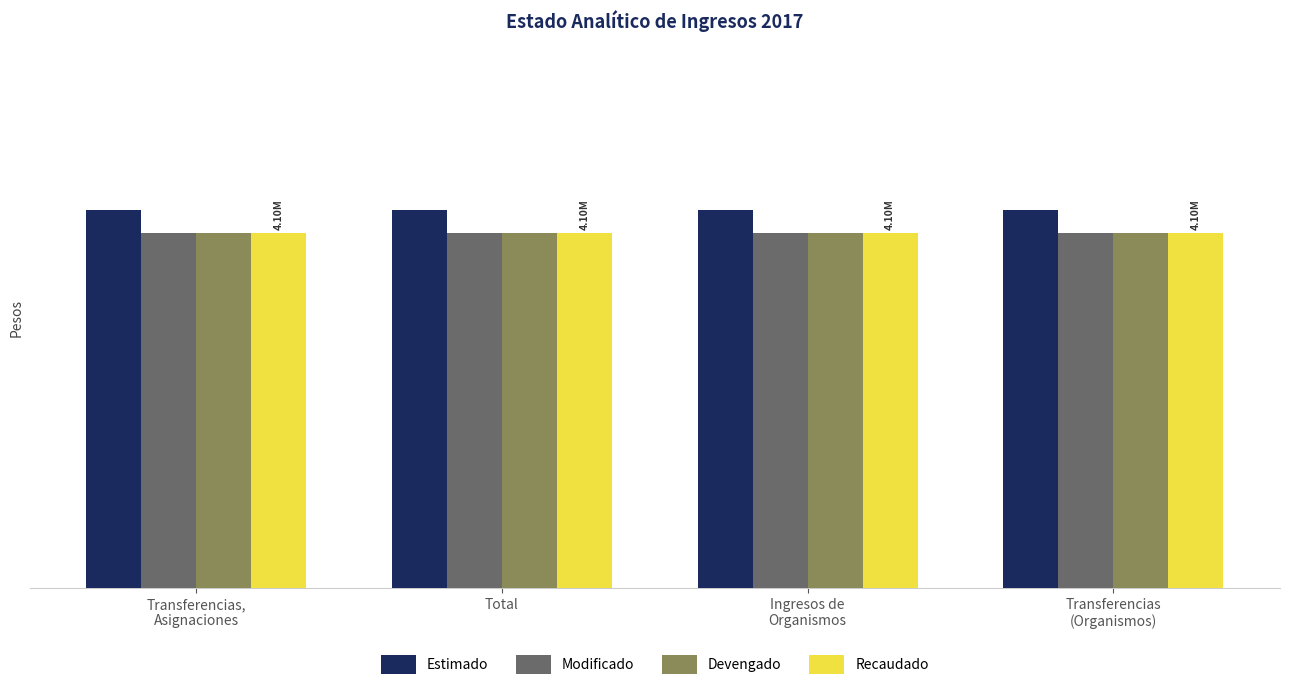

What is the highest value of the Recaudado series?

4103104